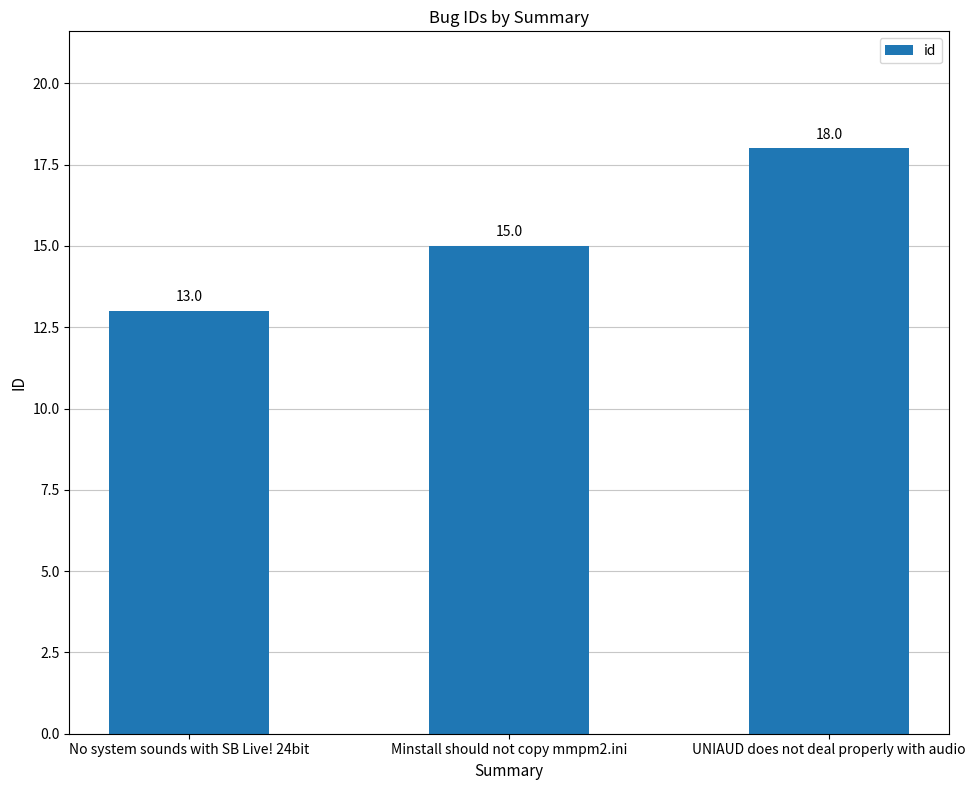

What position from the left is No system sounds with SB Live! 24bit?

1